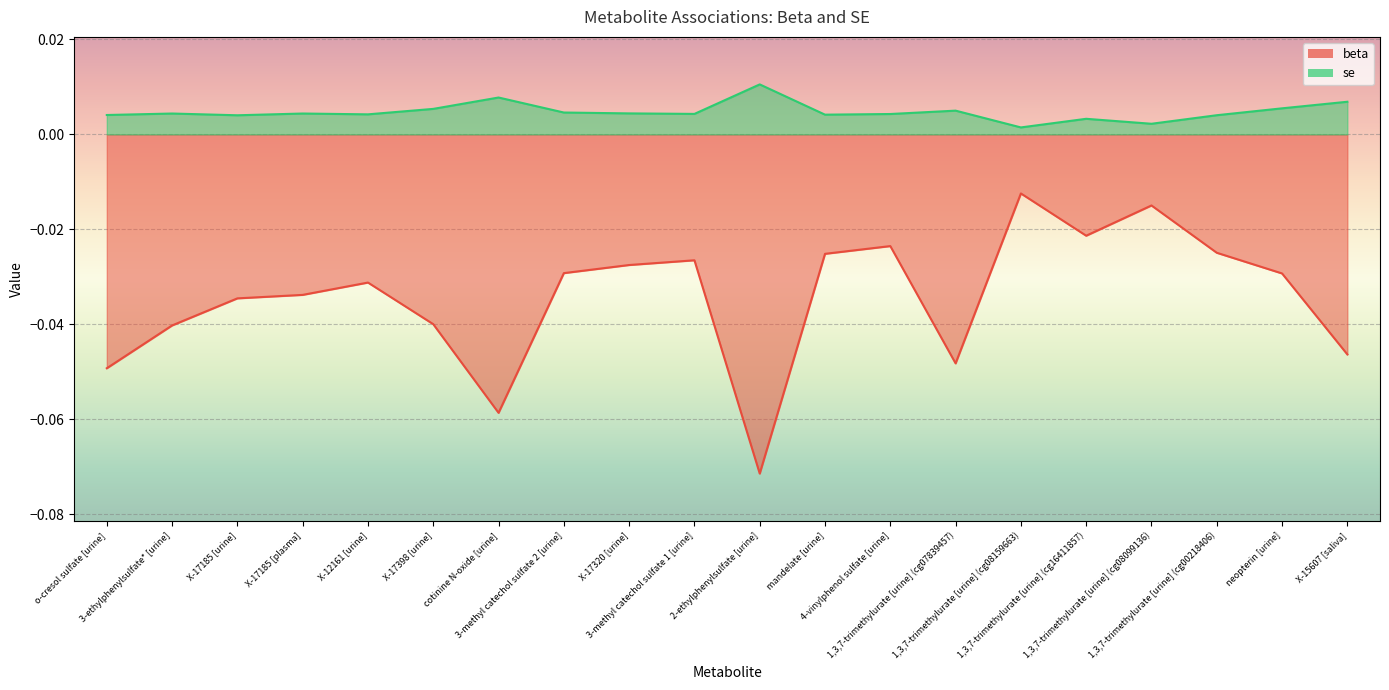

The se series shows 0.0 at X-17398 [urine]. True or false?

True